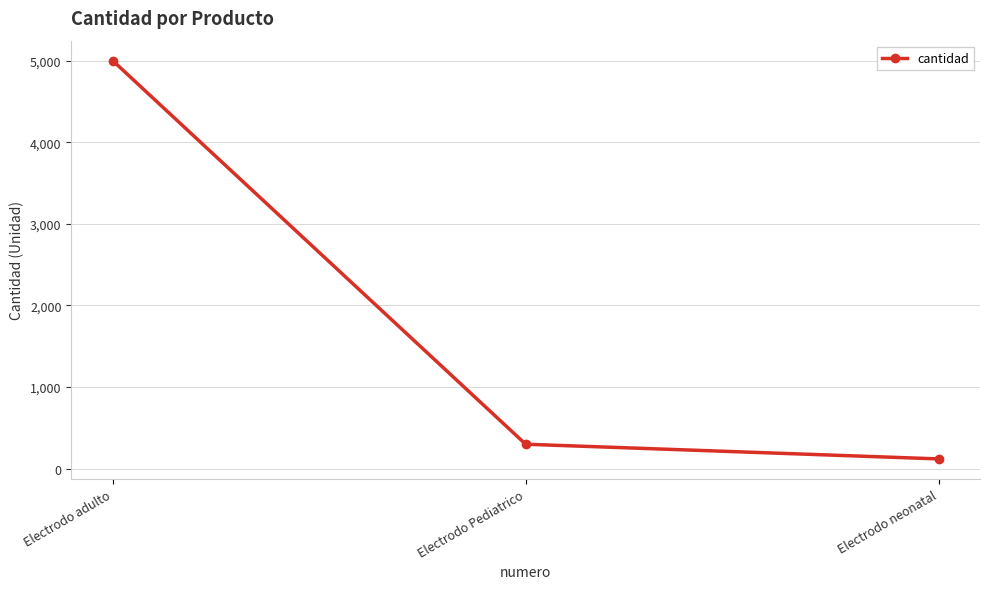

What is the maximum value shown in the chart?

5000